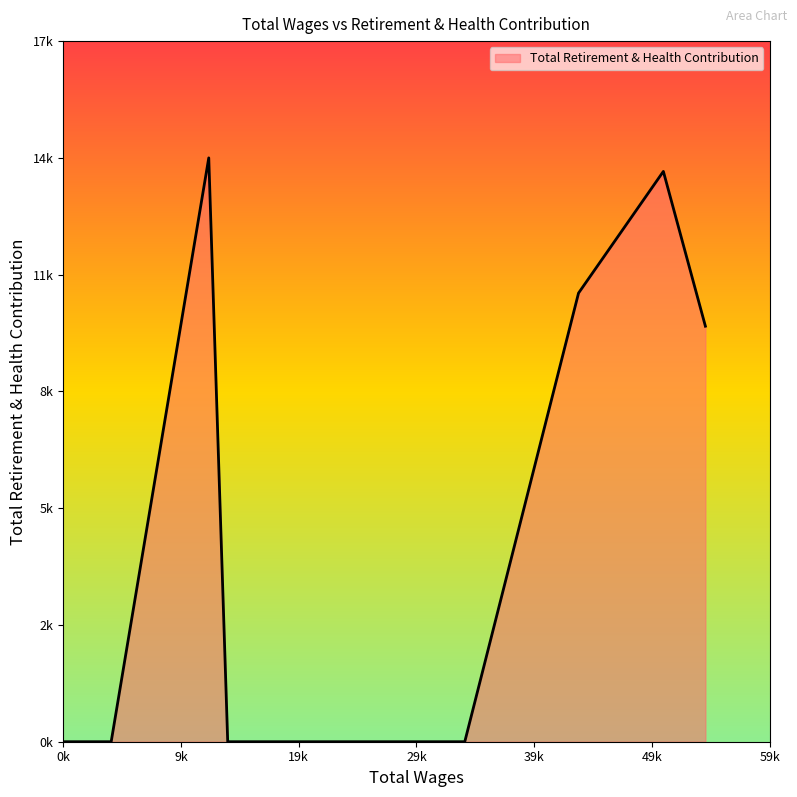

Does the chart have visible grid lines?

No